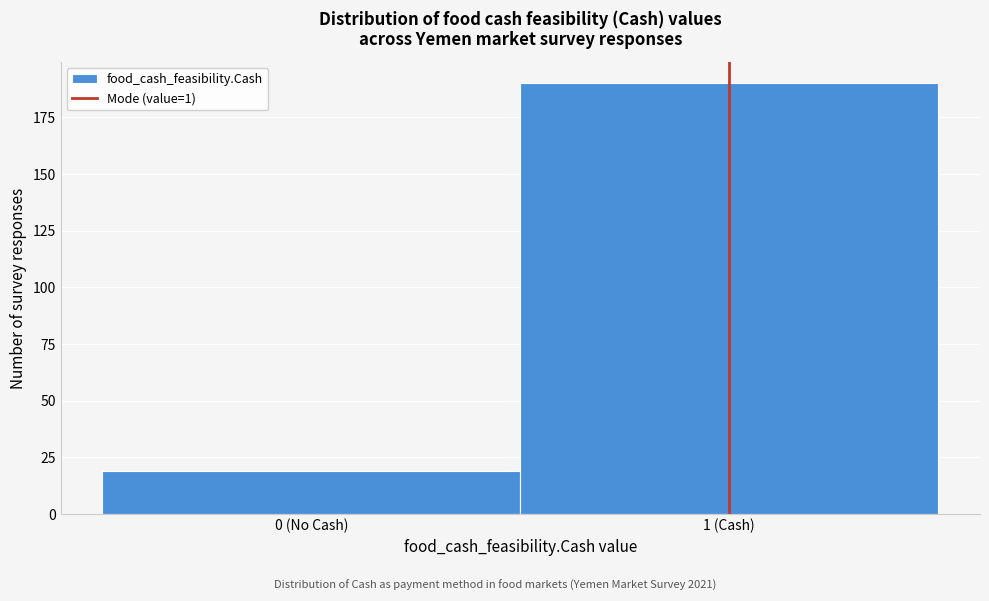

Reading left to right, transcribe all the data shown in this chart.

0 (No Cash)=19	1 (Cash)=190